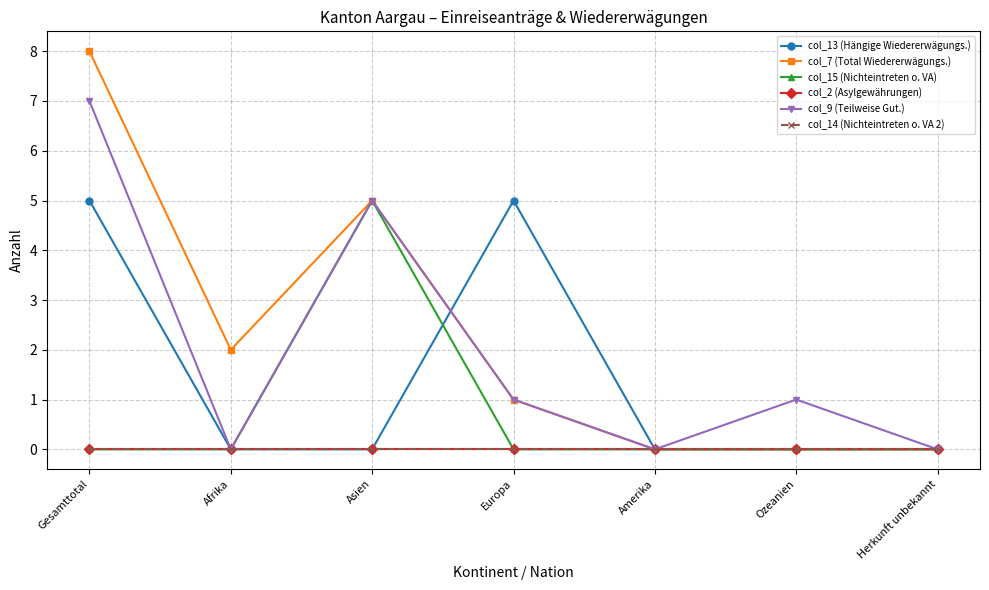

At which category is the sum across all series the highest?

Gesamttotal